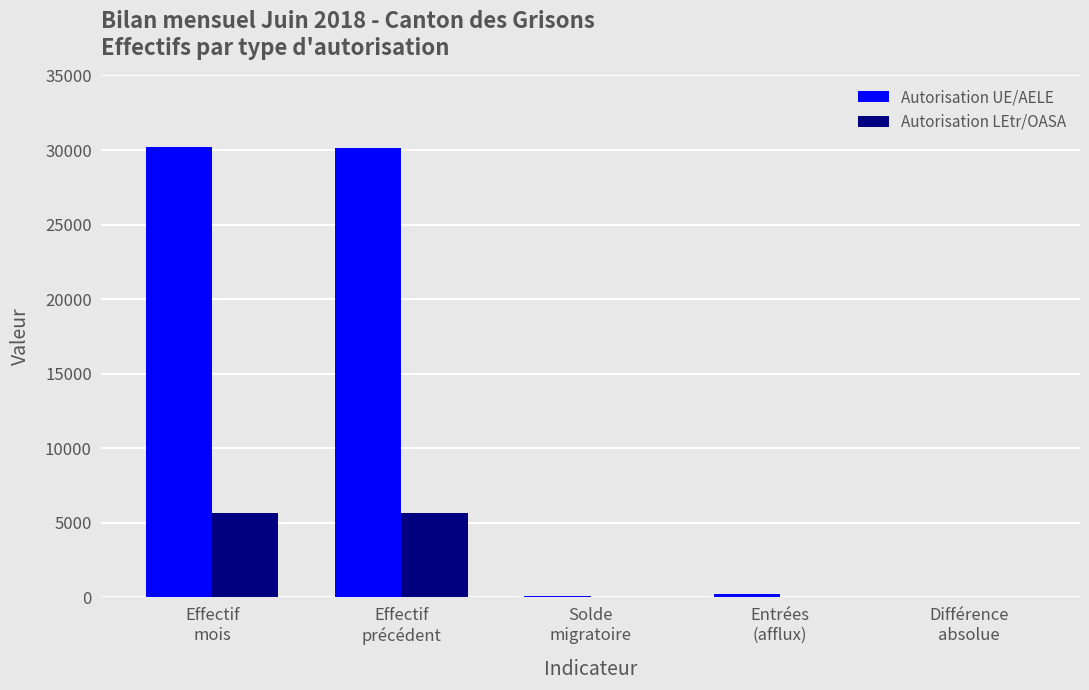

What is the greatest value displayed?

30201